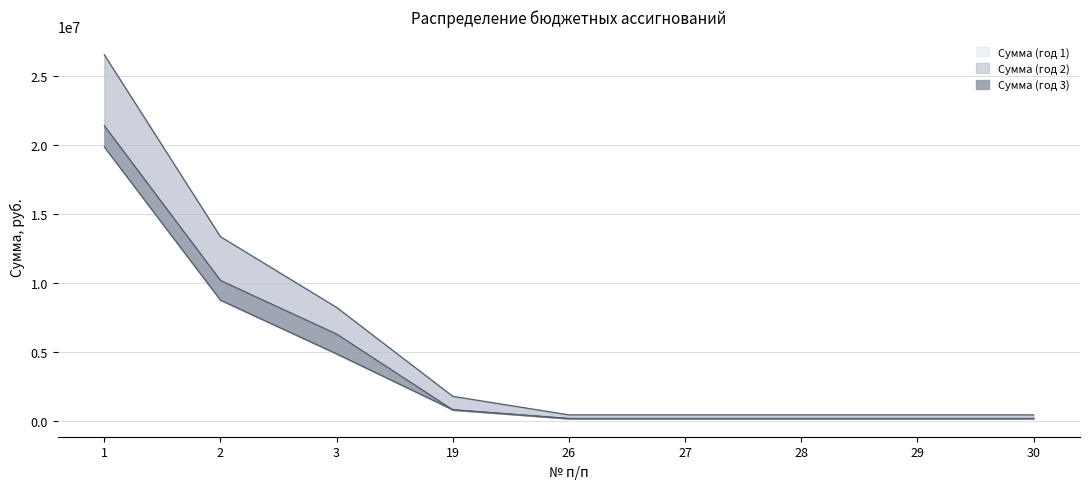

What is the maximum value shown in the chart?

26545740.0